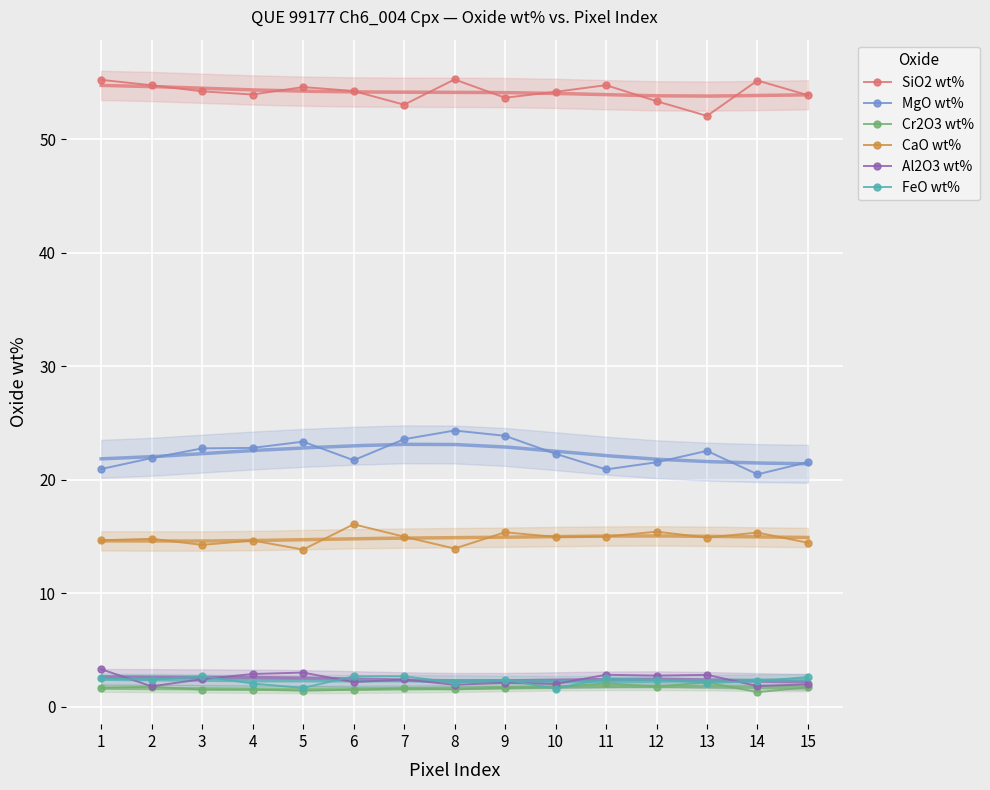

Between 6 and 8, which series saw the biggest shift?

MgO wt%